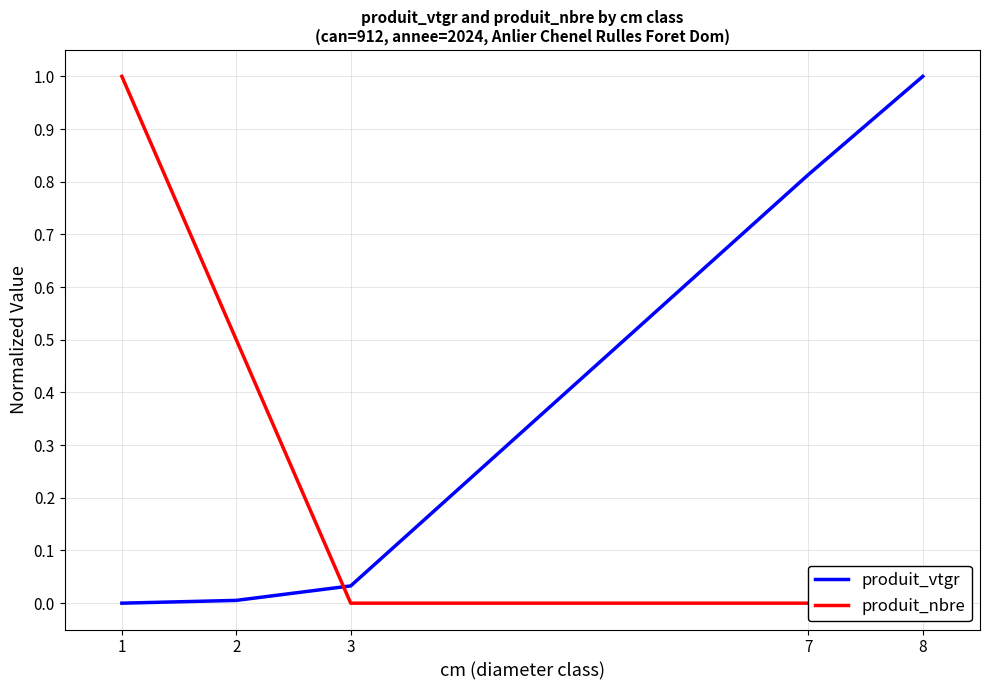

At which label is produit_vtgr closest to 0?

1